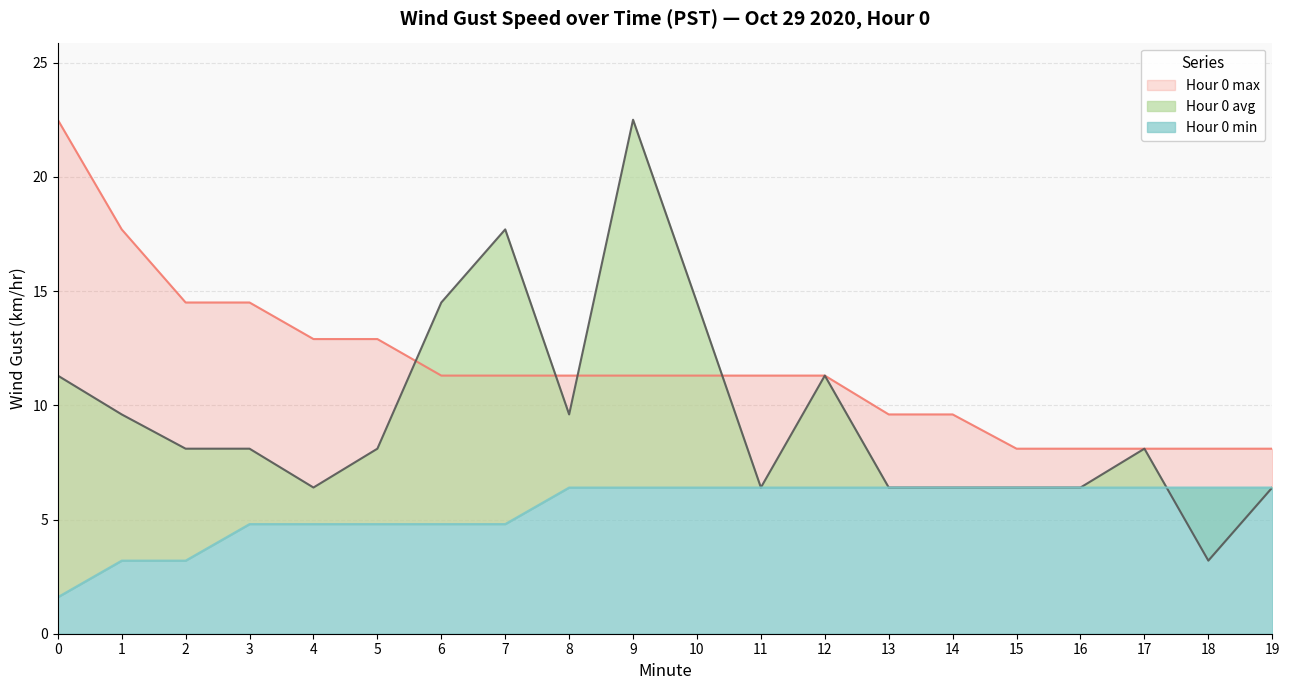

Reading right to left, extract all data points from this chart.

Hour 0 avg: 6.4	3.2	8.1	6.4	6.4	6.4	6.4	11.3	6.4	14.5	22.5	9.6	17.7	14.5	8.1	6.4	8.1	8.1	9.6	11.3
Hour 0 min: 6.4	6.4	6.4	6.4	6.4	6.4	6.4	6.4	6.4	6.4	6.4	6.4	4.8	4.8	4.8	4.8	4.8	3.2	3.2	1.6
Hour 0 max: 8.1	8.1	8.1	8.1	8.1	9.6	9.6	11.3	11.3	11.3	11.3	11.3	11.3	11.3	12.9	12.9	14.5	14.5	17.7	22.5